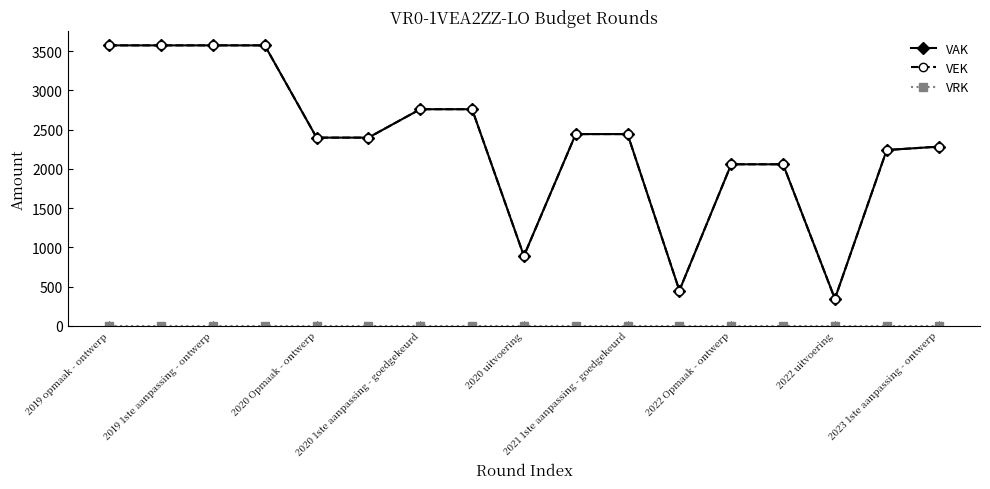

How many lines are shown in the chart?

3